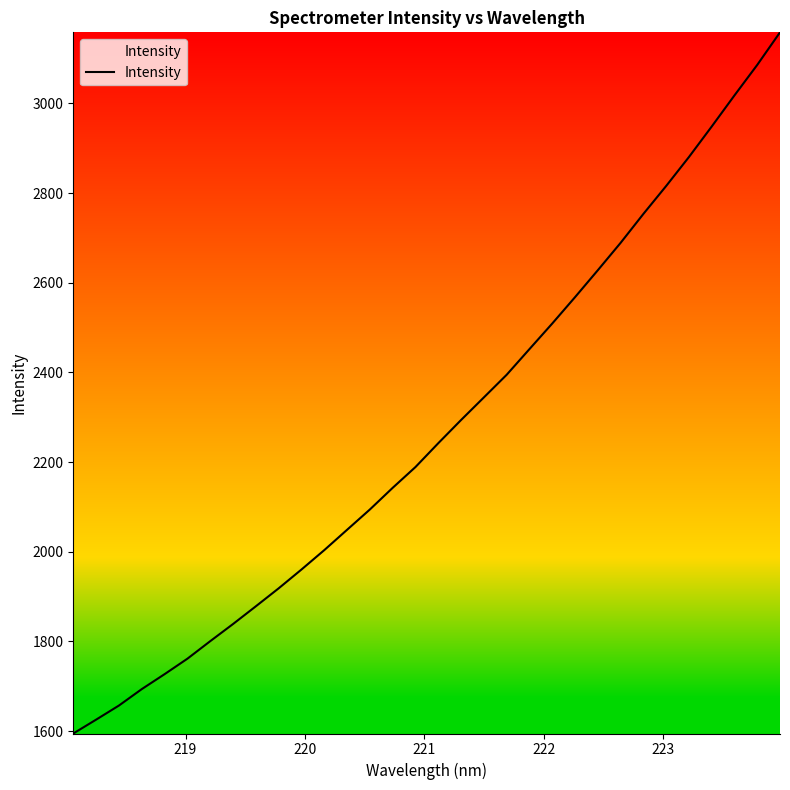

How many lines are shown in the chart?

1